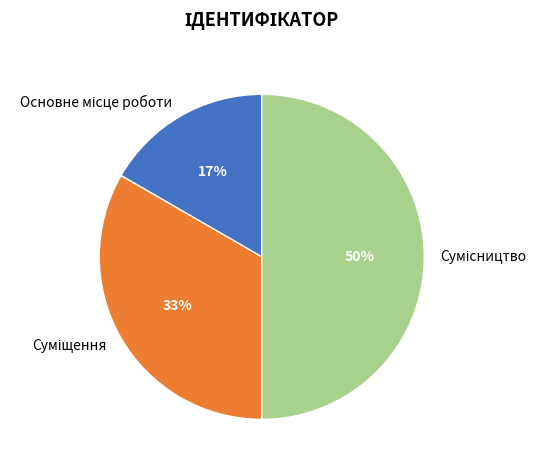

To the nearest percent, what is the difference between the largest and smallest slice percentages?

33%